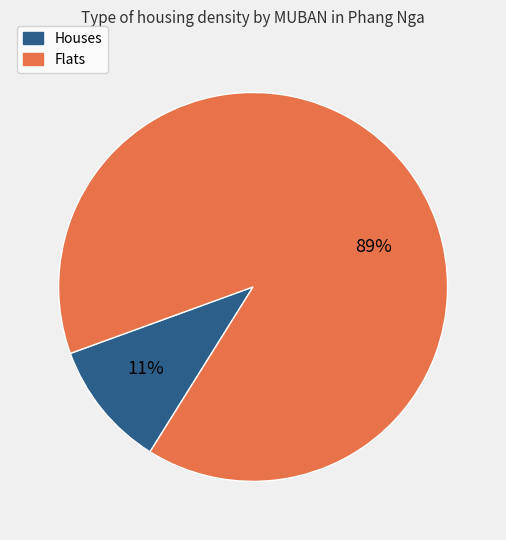

How many slices are in this pie chart?

2